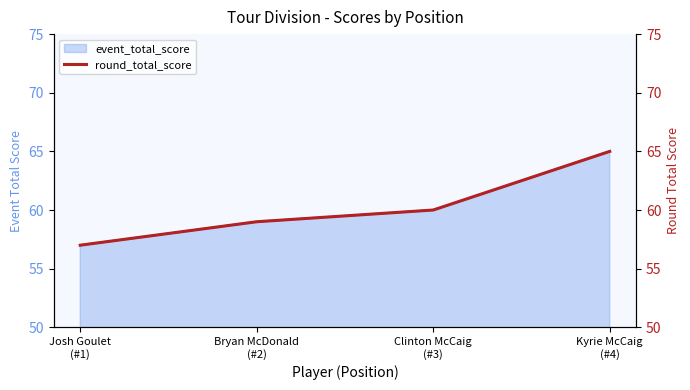

What is the sum of the values at Josh Goulet
(#1) and Bryan McDonald
(#2)?

116